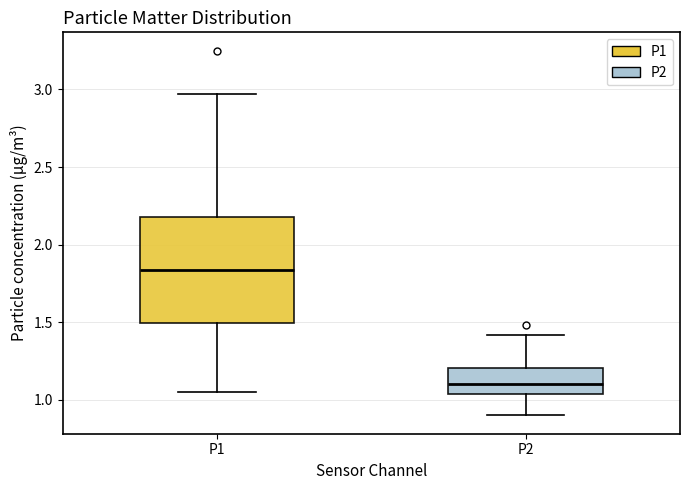

Where is the upper edge of the box for P2 on the y-axis? The values are not printed on the chart, so give them approximately, as read against the axis.

1.20